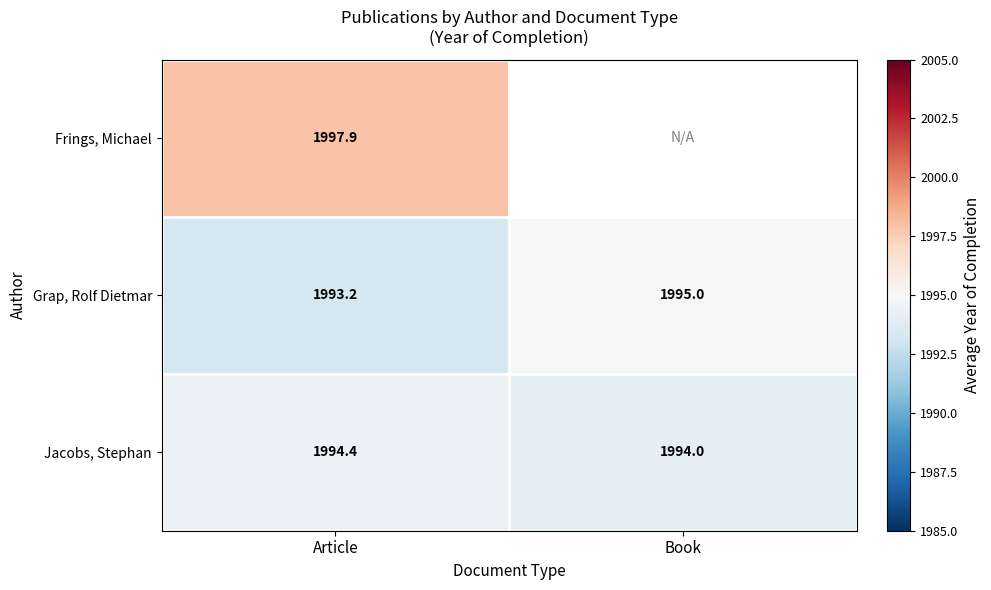

At how many categories does at least one series exceed 1993?

2